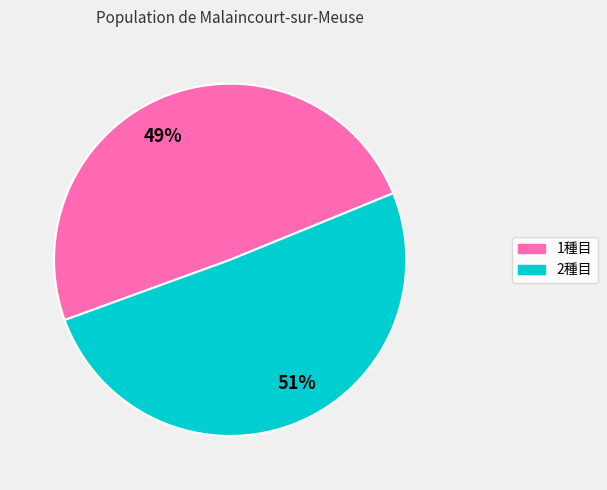

How many segments does this pie chart have?

2